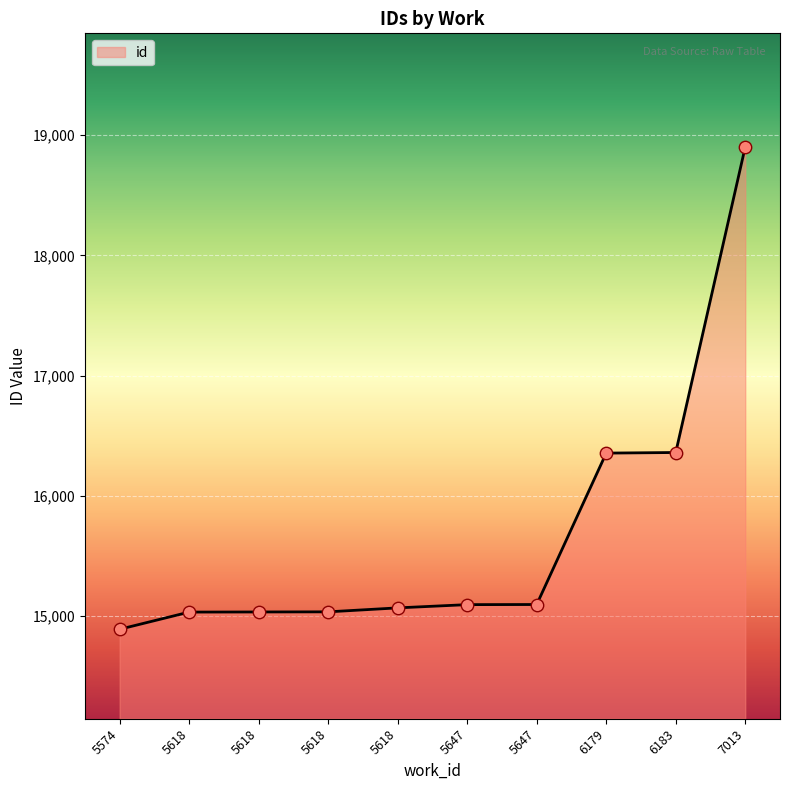

Between 5618 and 5574, which is larger?

5618